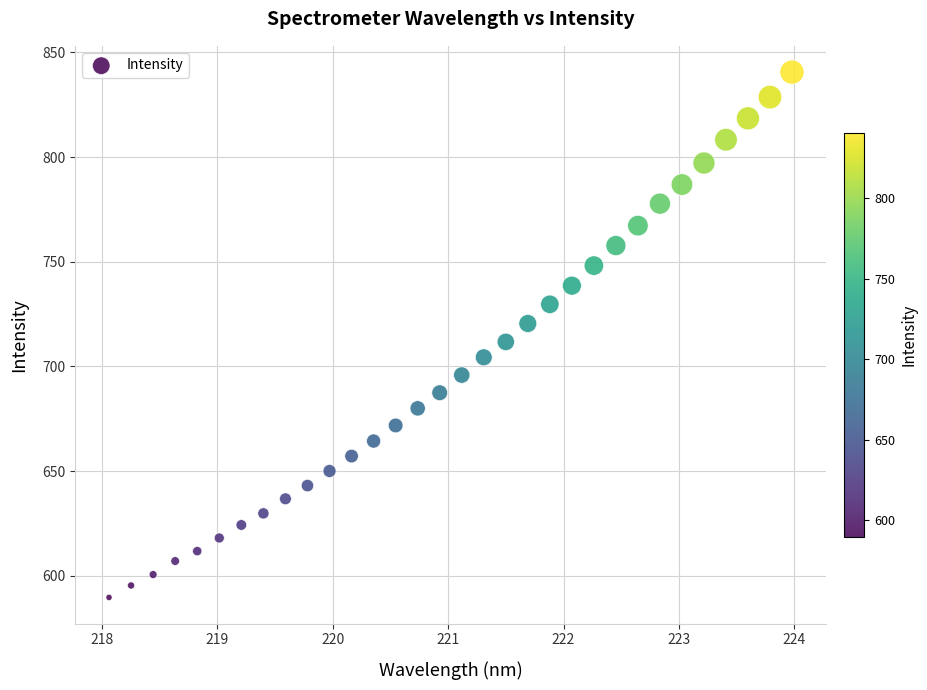

What is the range of Y values (max minus min)?

251.0